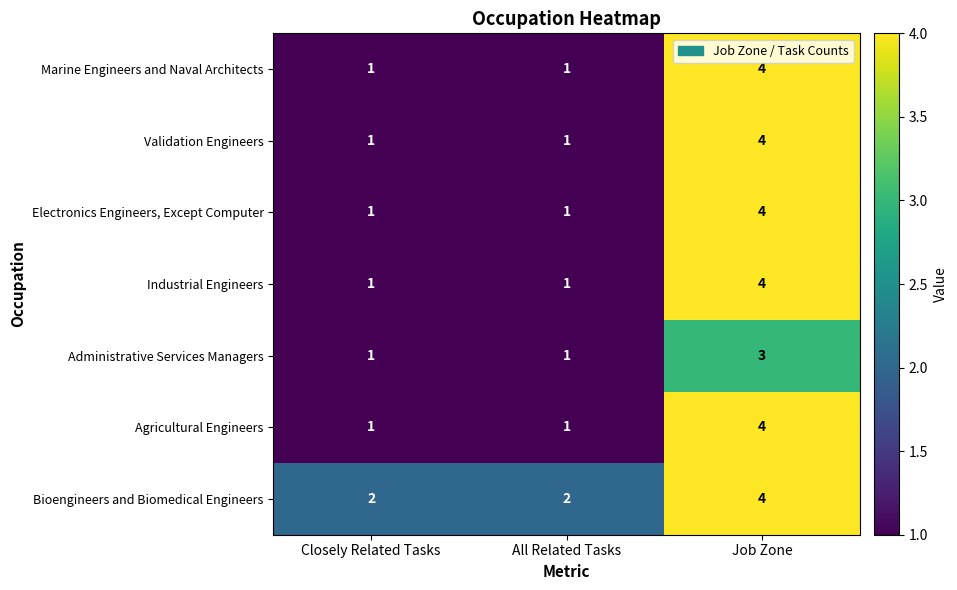

What is the total value across all series at Closely Related Tasks?

8